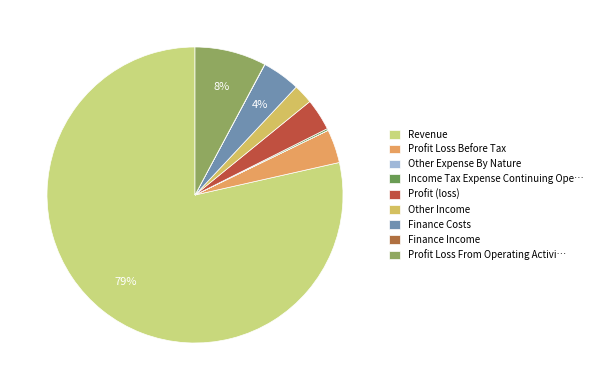

To the nearest percent, what is the average slice percentage?

11%